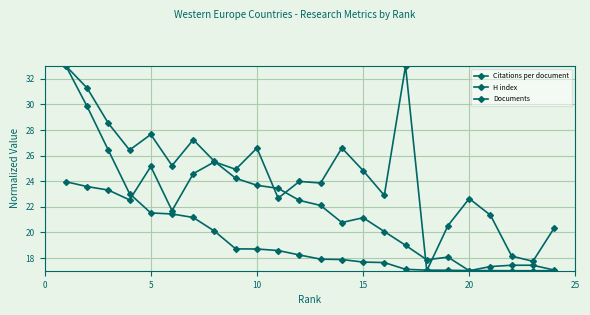

Is this an area chart (filled region under the line)?

No